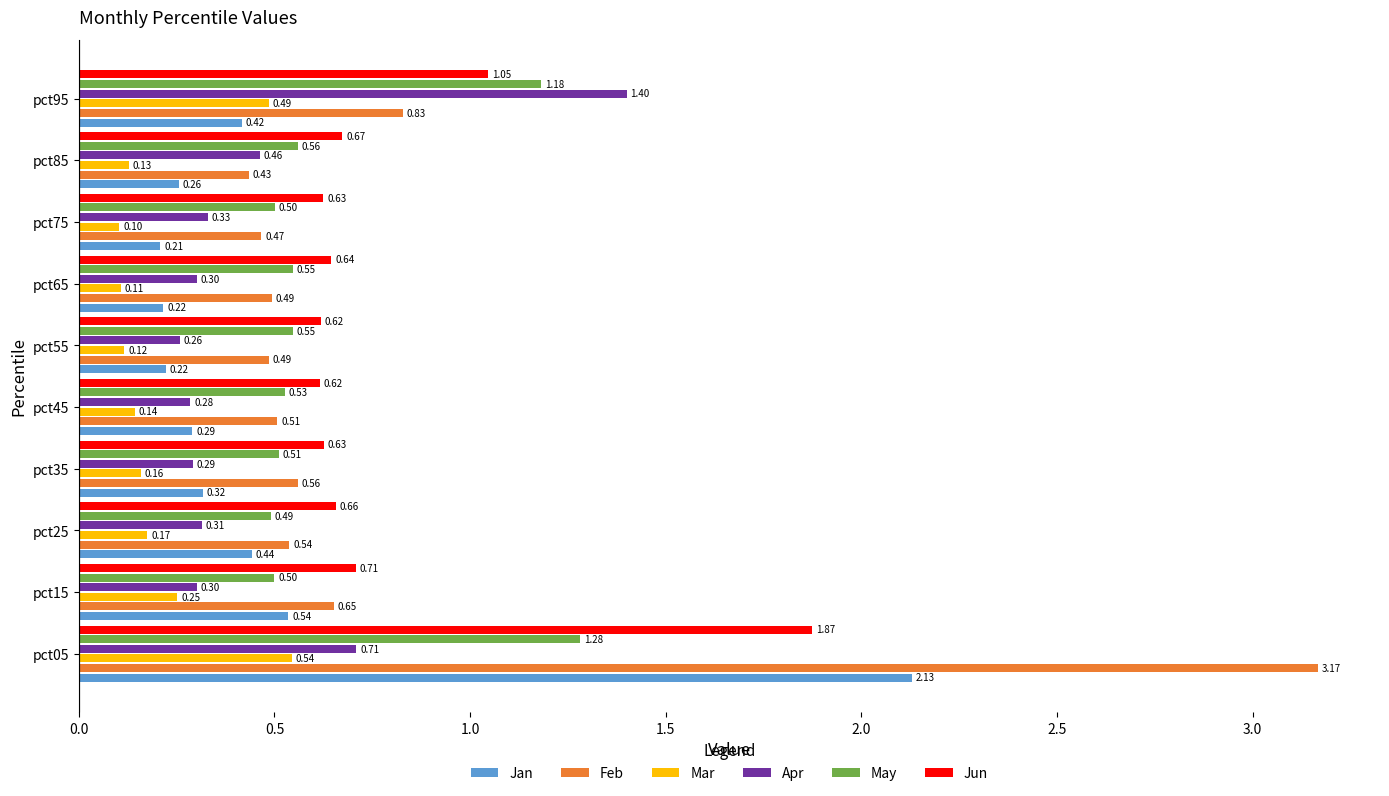

At which category is the sum across all series the highest?

pct05